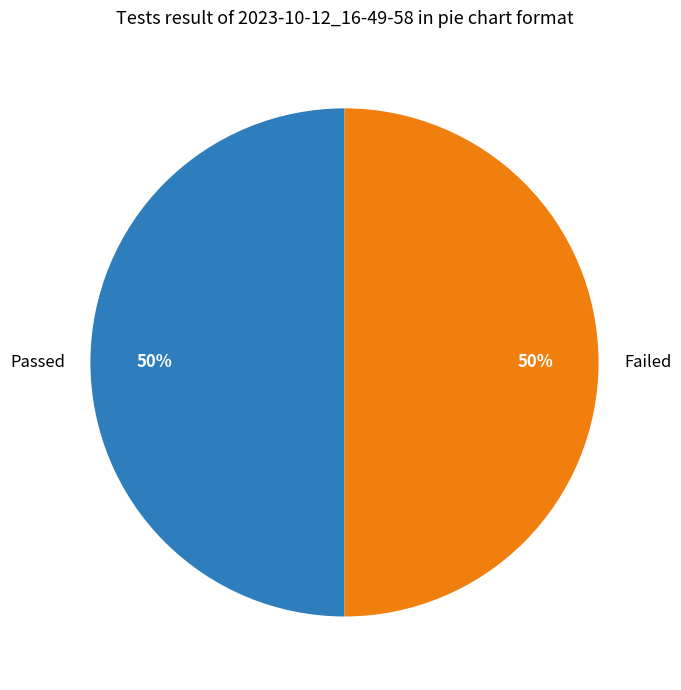

Combined, do Failed and Passed account for over 50%?

Yes